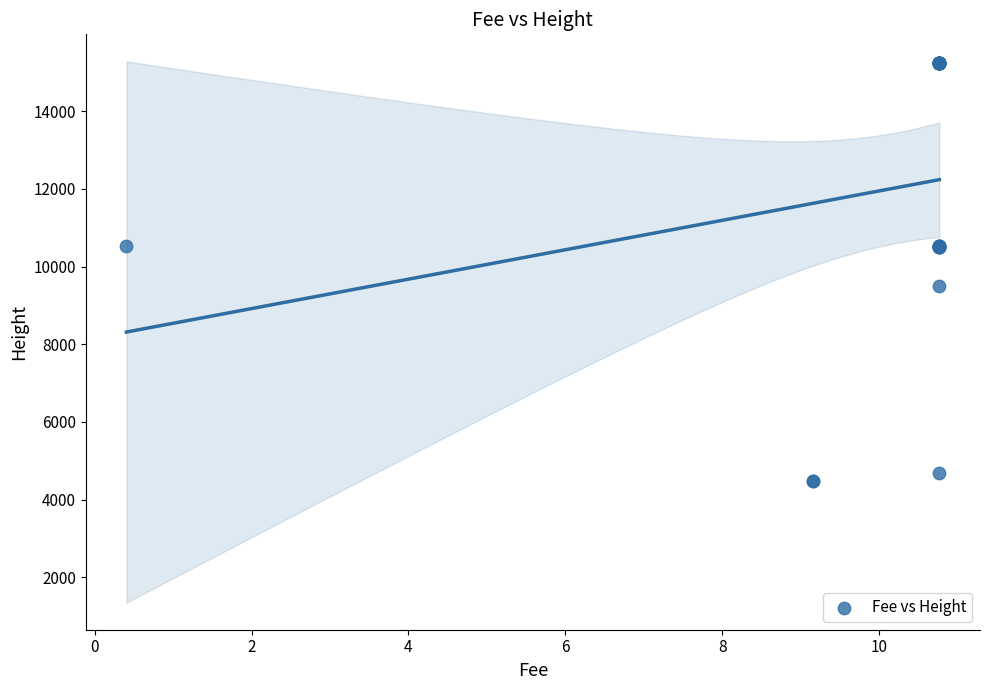

What Y value in the scatter plot is closest to 9868?

9496